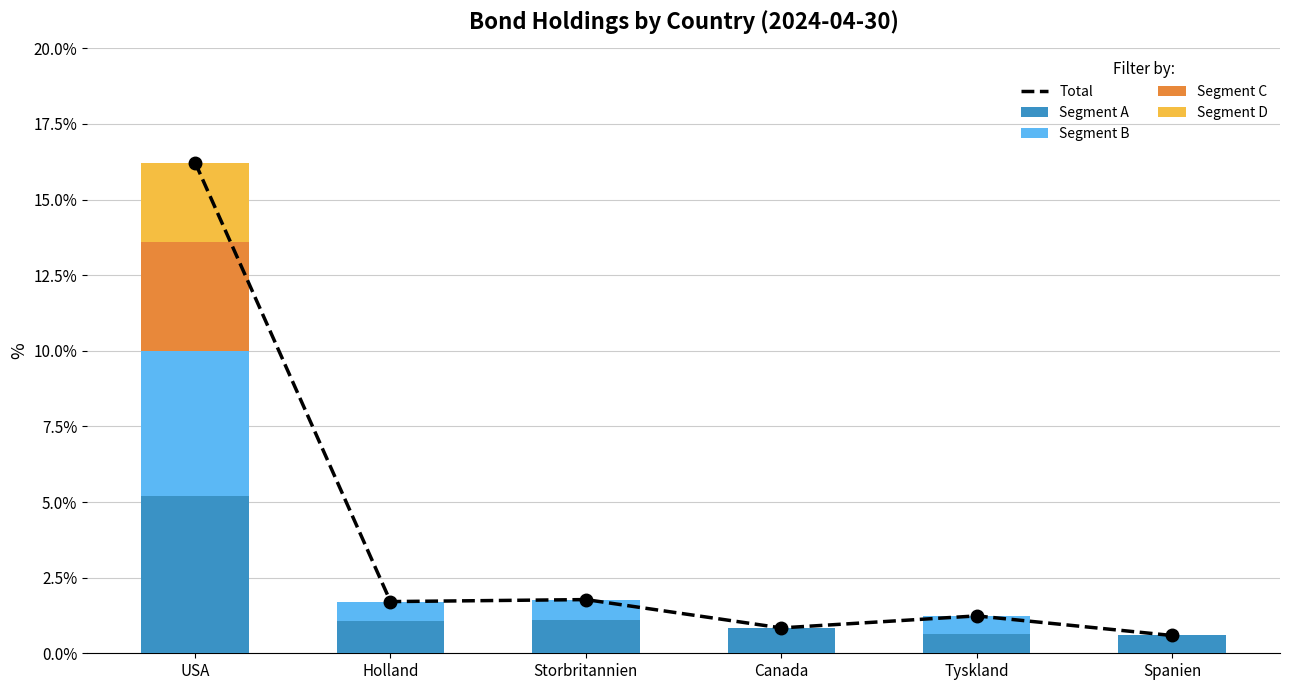

The value of Segment D at Tyskland is 1.5. True or false?

False